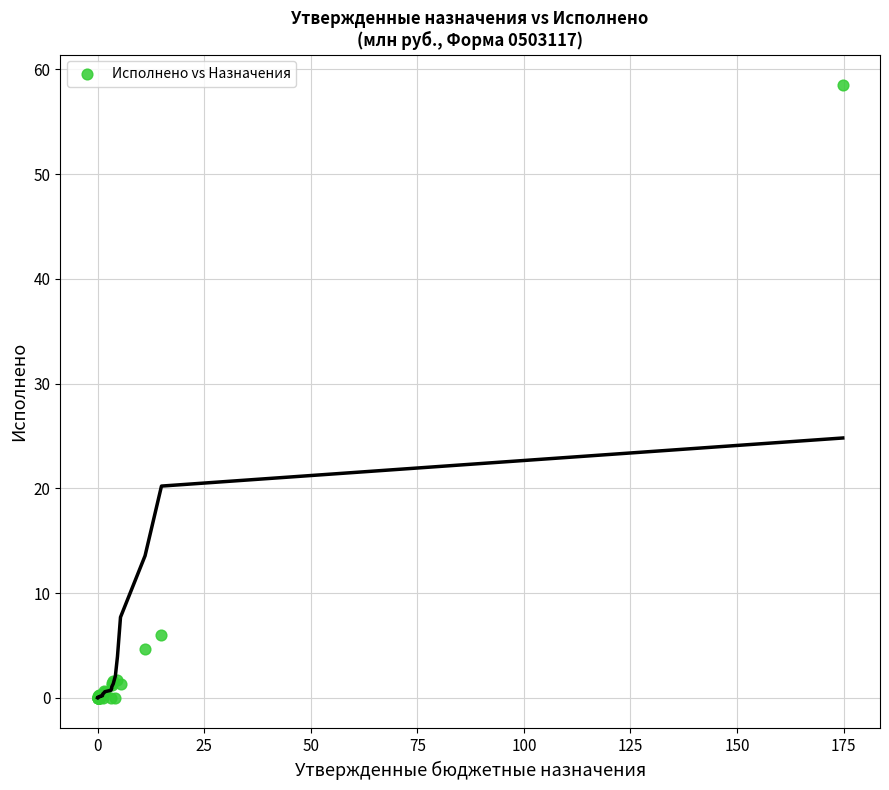

What Y value in the scatter plot is closest to 29?

6.0